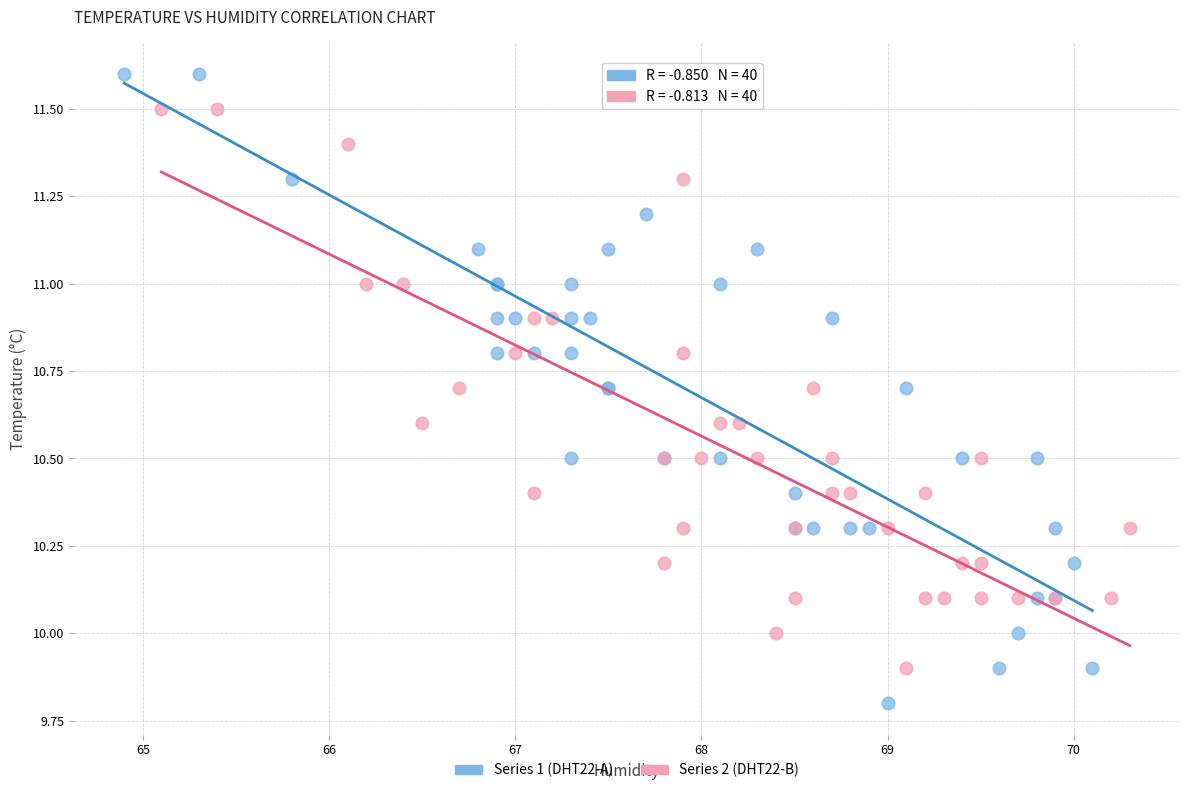

Which series reaches the minimum Y coordinate?

Series 1 (DHT22-A)